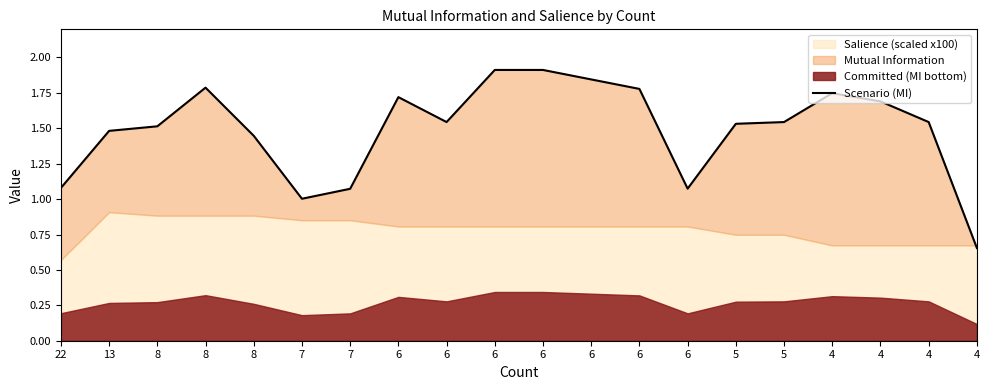

Where is the first local maximum?

8